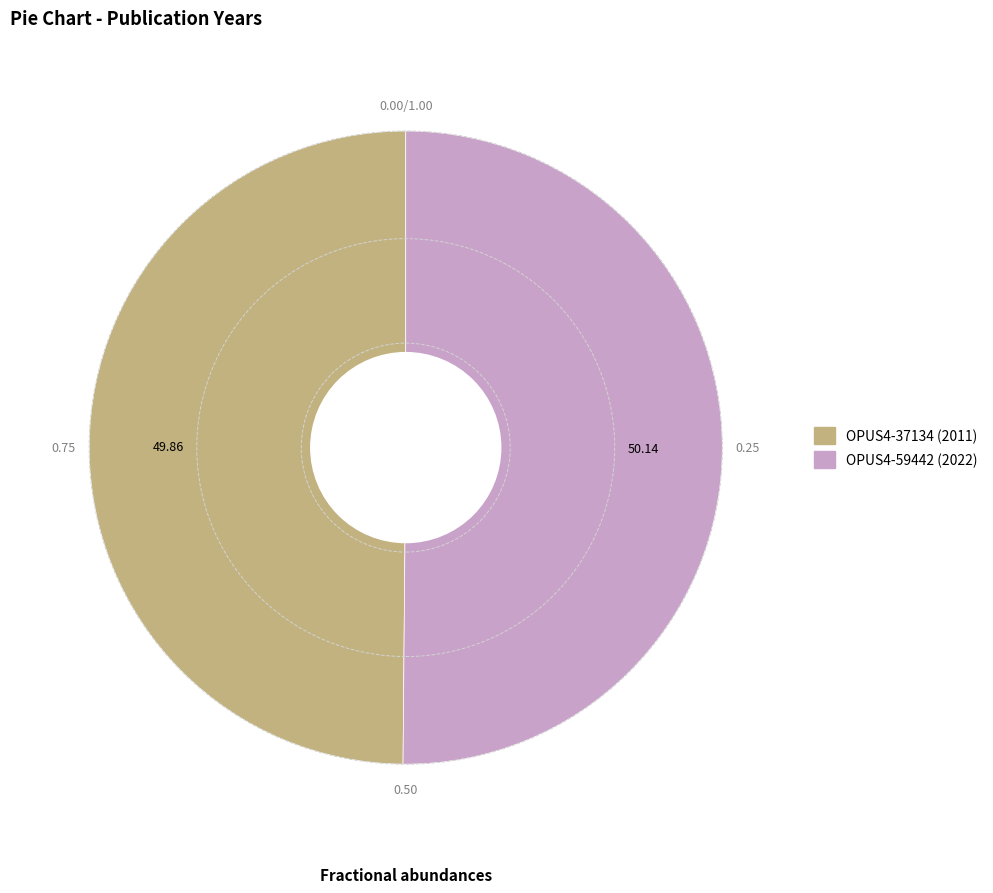

The OPUS4-37134 slice represents 61% of the pie. True or false?

False